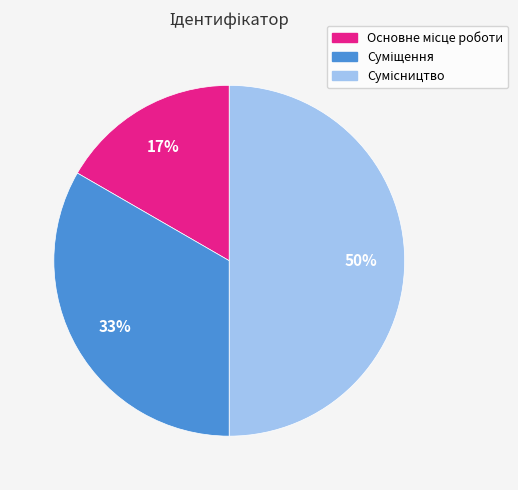

To the nearest percent, what is the difference between the largest and smallest slice percentages?

33%